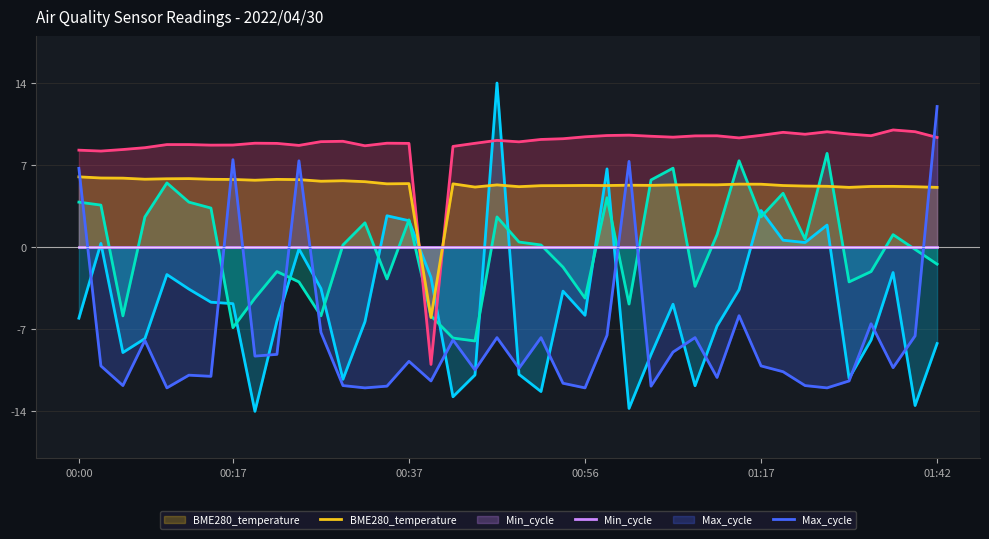

What is the value of the BME280_humidity point at the 9th from the left?

8.9